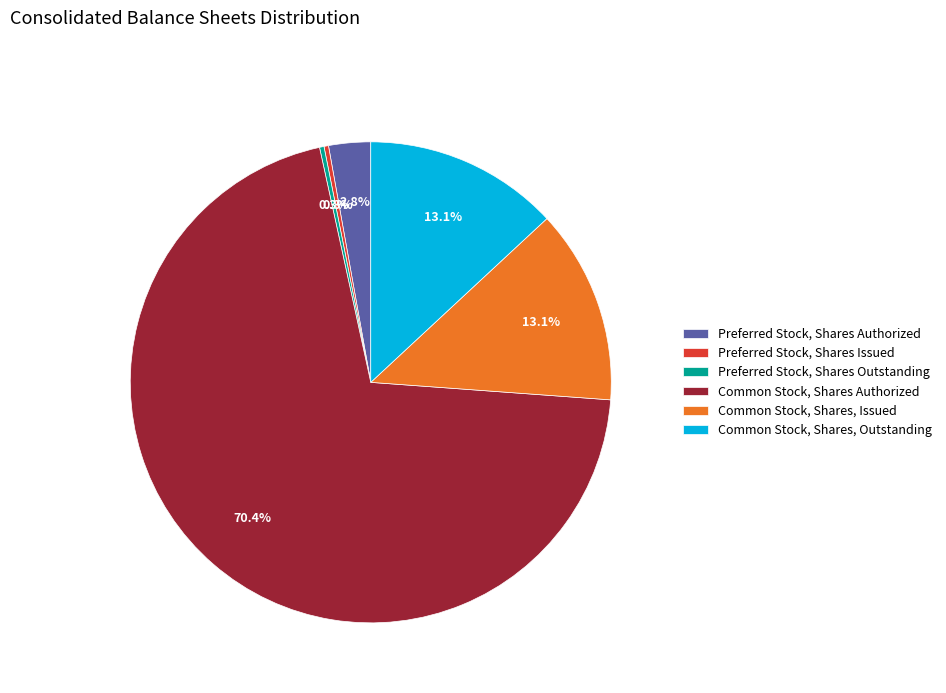

Does Common Stock, Shares, Issued account for over 50% of the chart?

No